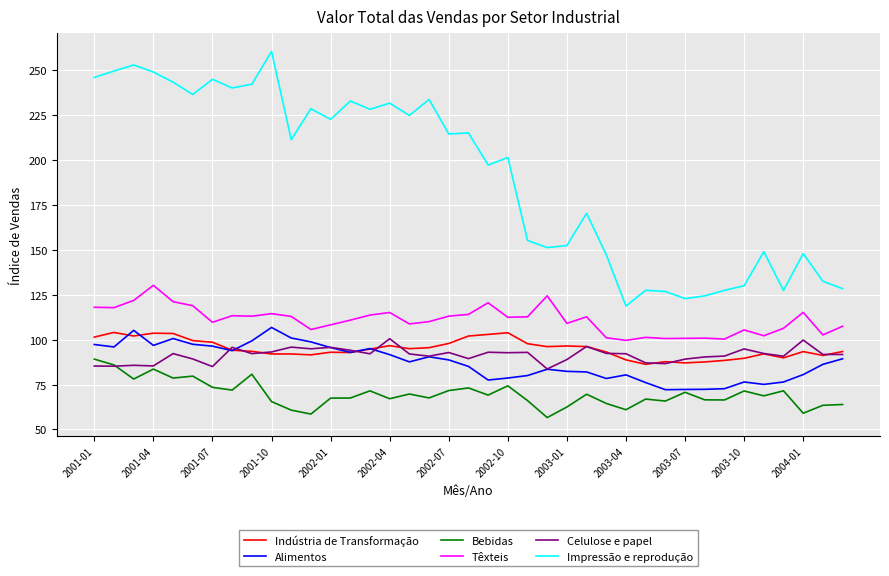

Which series has the widest spread of values?

Impressão e reprodução